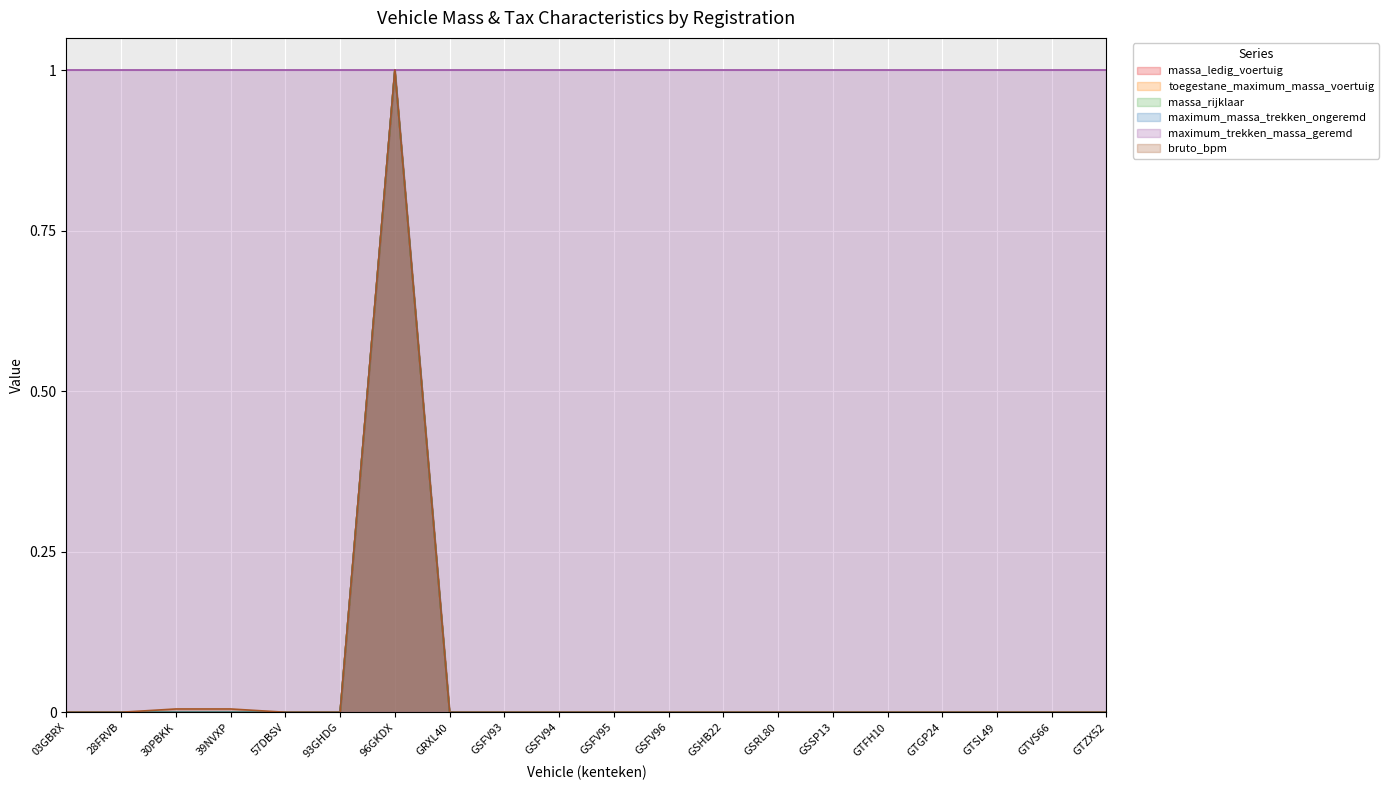

Count the number of categories in the chart.

20